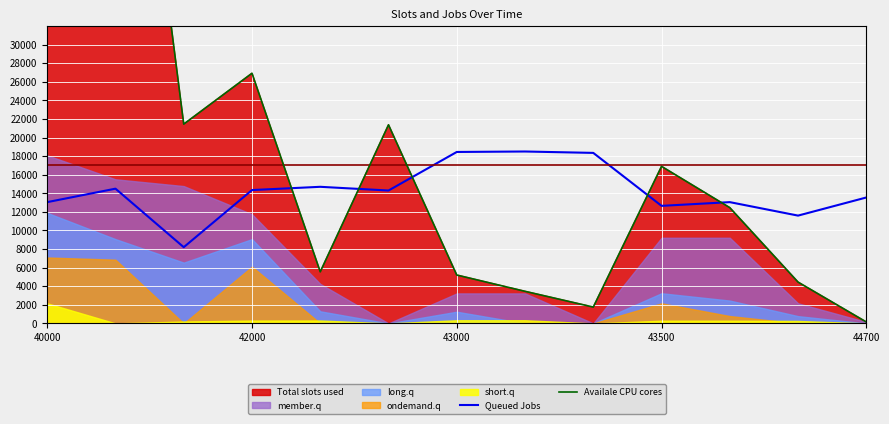

The value of Queued Jobs at 40000 is 13050. True or false?

True